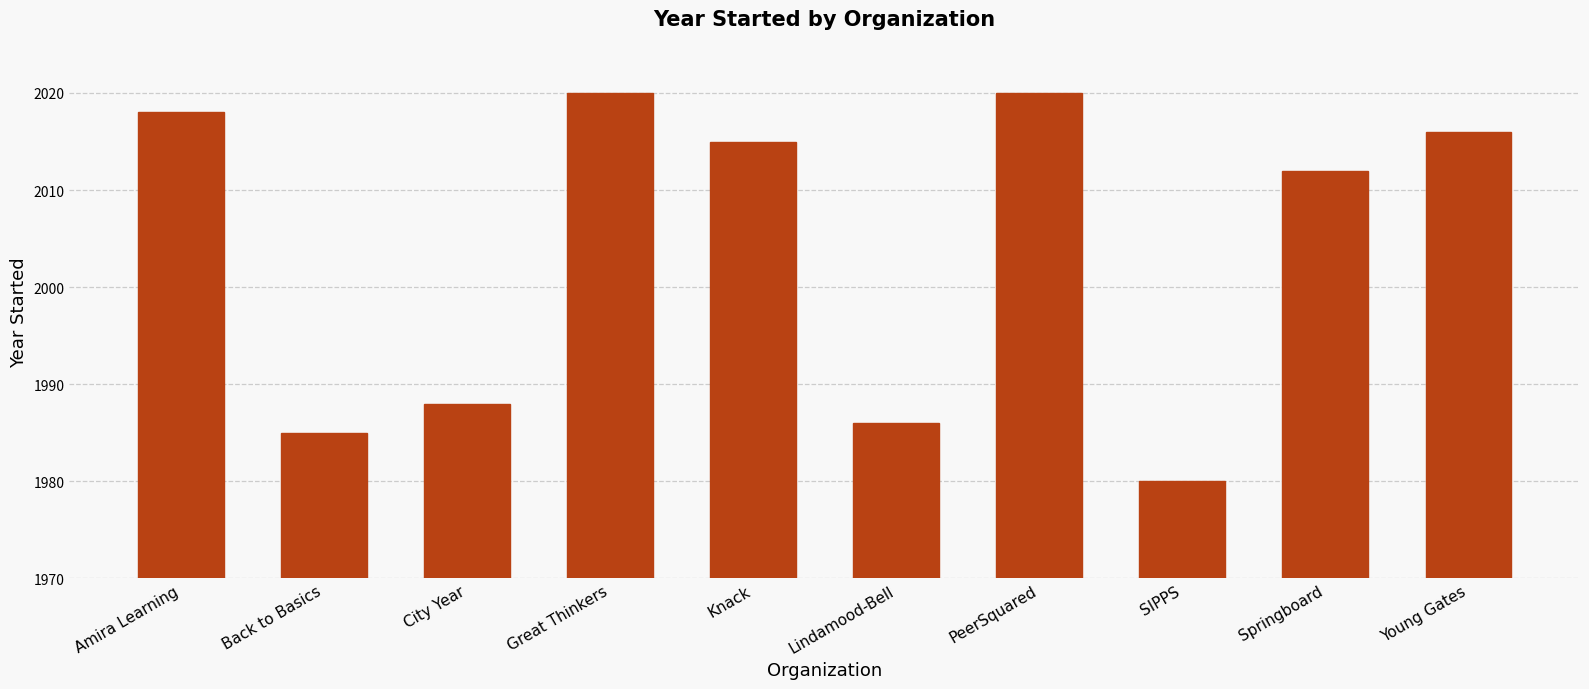

Between Great Thinkers and City Year, which is larger?

Great Thinkers